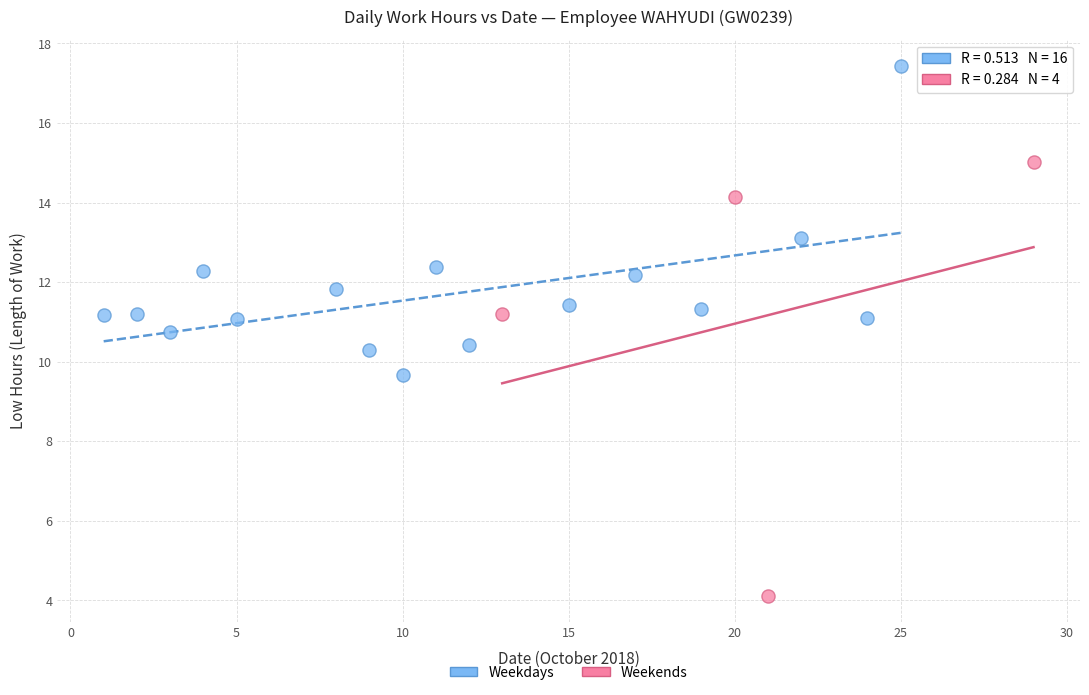

Which series has the largest Y range (max minus min)?

Weekends